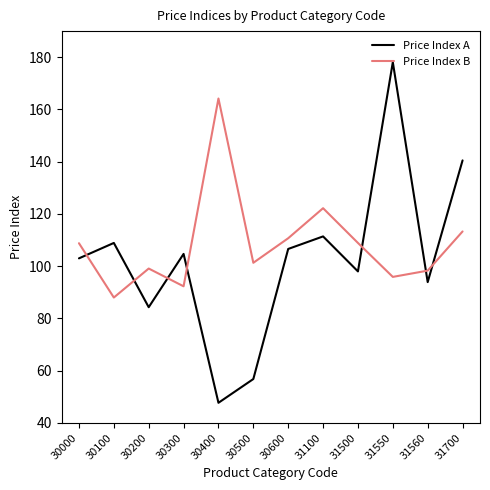

Rank the categories by Price Index A value from highest to lowest.

31550, 31700, 31100, 30100, 30600, 30300, 30000, 31500, 31560, 30200, 30500, 30400